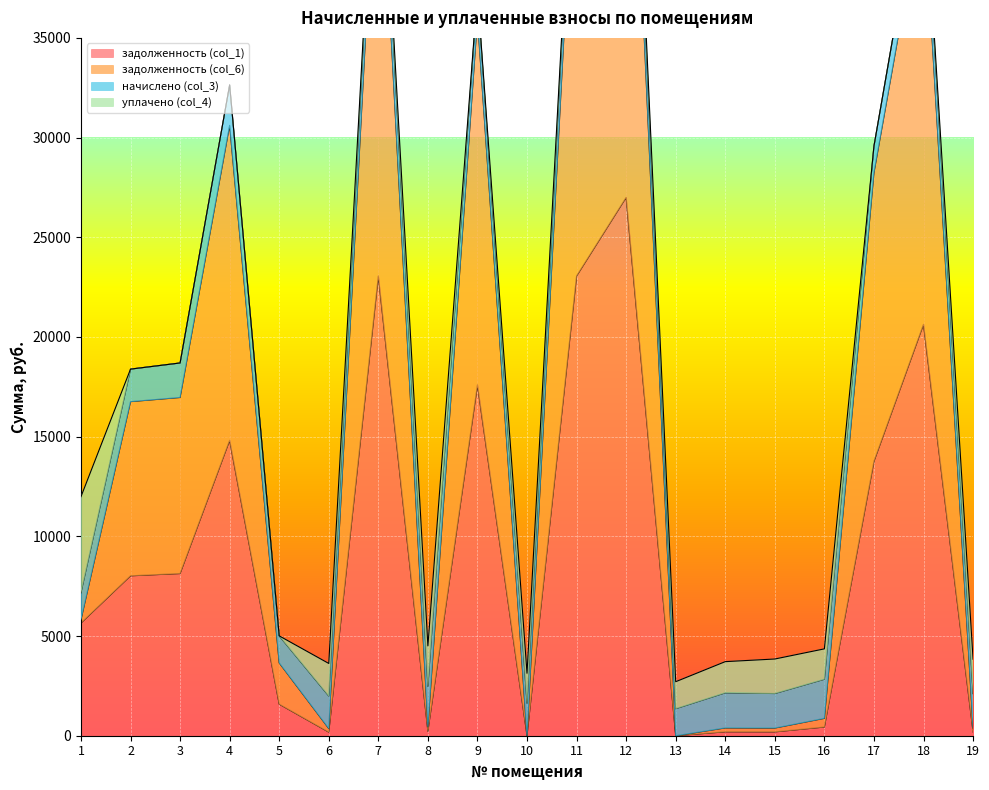

Which series has the largest total across all categories?

задолженность (col_6)